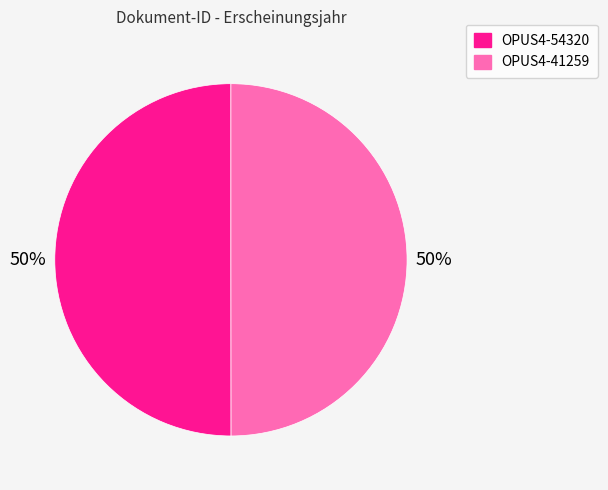

To the nearest percent, what is the combined percentage of OPUS4-54320 and OPUS4-41259?

100%